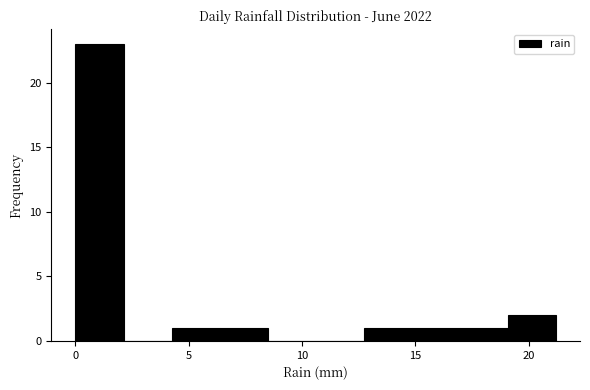

Reading left to right, list every bar in this chart as the range it spans on the x-axis followed by its height. Neither the bar edges nor the heights are printed on the chart, so give them approximately, as read against the axes.

0.0 to 2.0: 23
2.0 to 4.0: 0
4.0 to 6.5: 1
6.5 to 8.5: 1
8.5 to 10.5: 0
10.5 to 12.5: 0
12.5 to 15.0: 1
15.0 to 17.0: 1
17.0 to 19.0: 1
19.0 to 21.0: 2